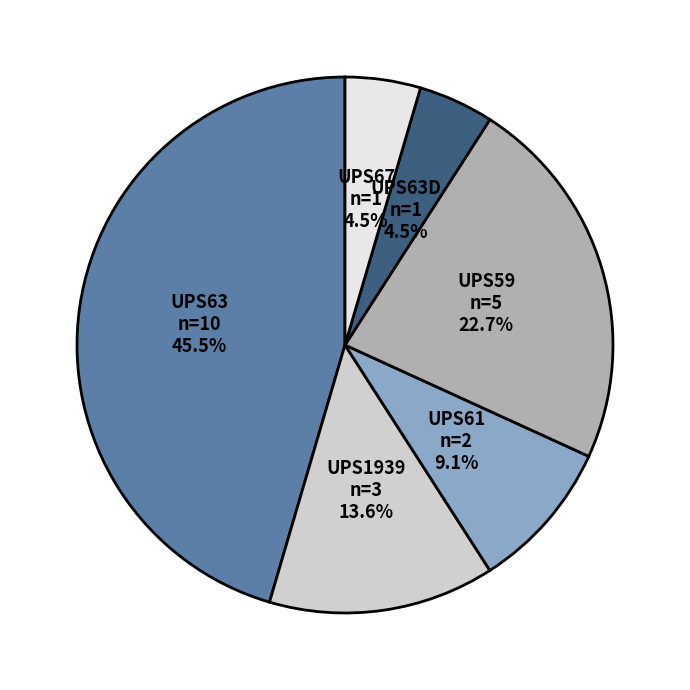

True or false: UPS59 accounts for 23% of the total.

True